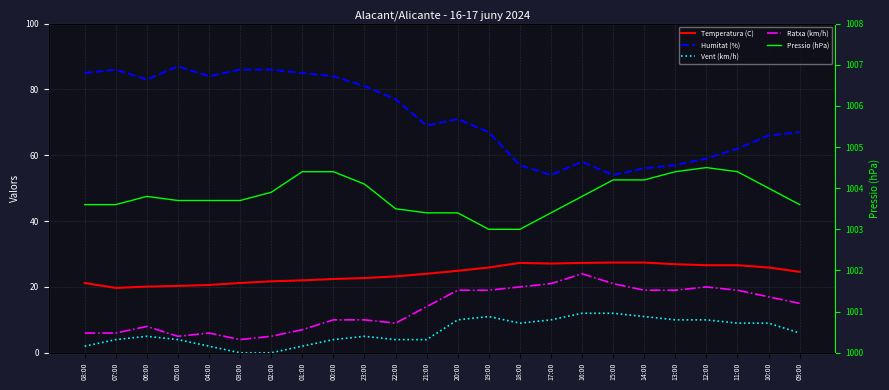

What is the lowest value of the Temperatura (C) series?

19.7